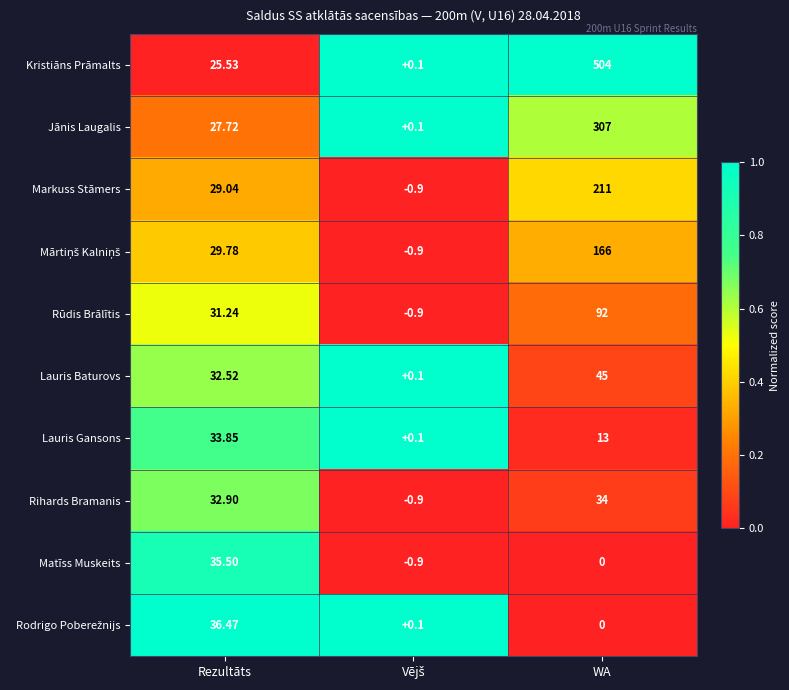

At which category is the sum across all series the highest?

WA